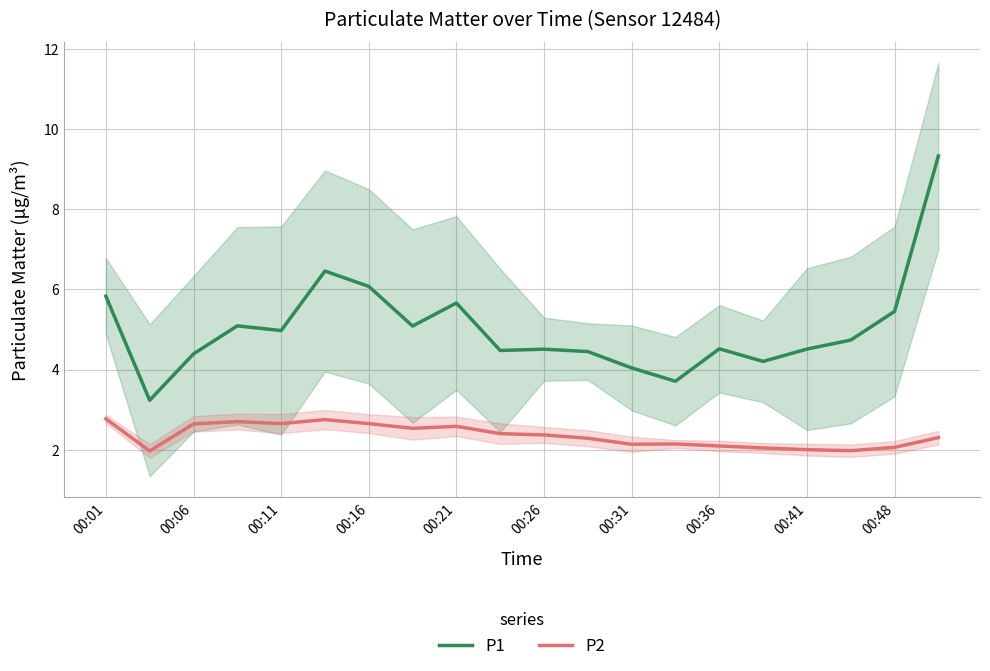

What are all the series names shown in the legend?

P1, P2